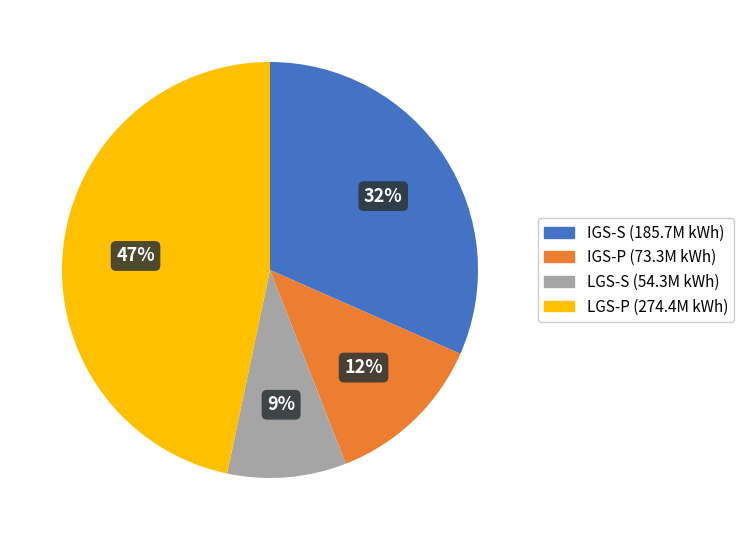

Rank the categories by value from lowest to highest.

LGS-S, IGS-P, IGS-S, LGS-P